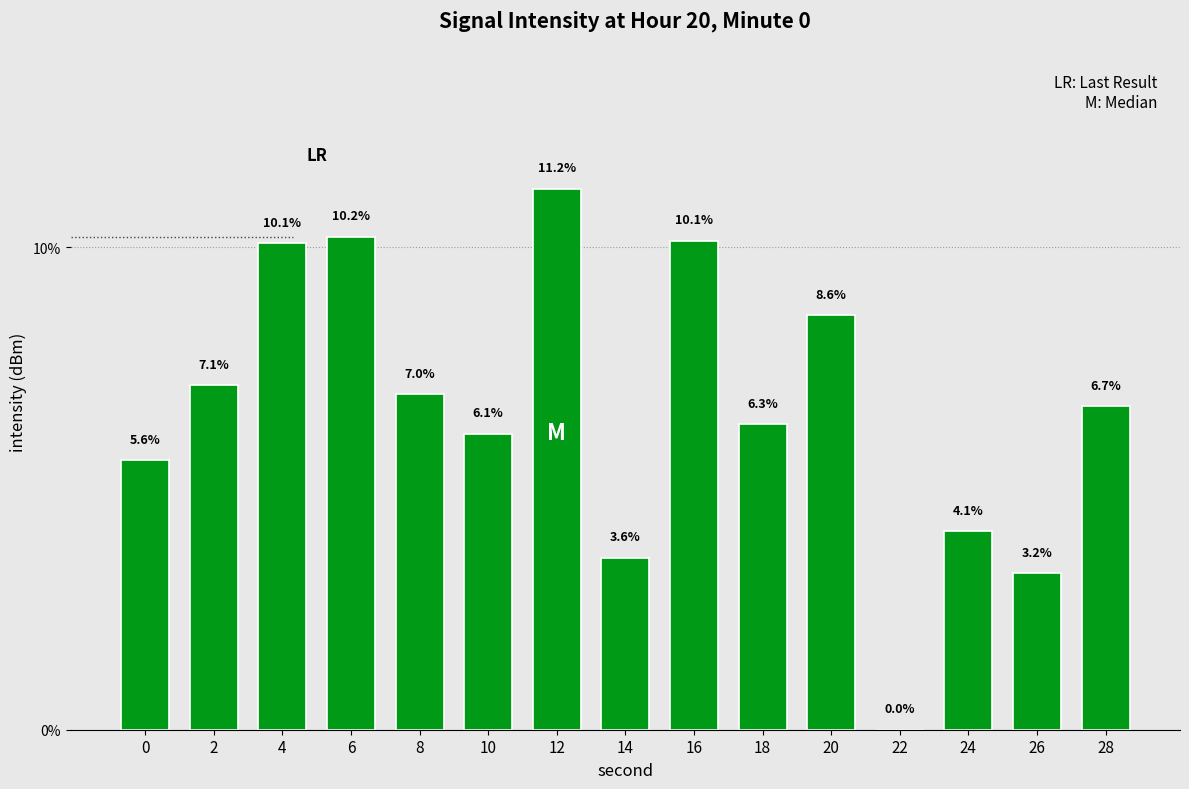

What is the sum of the values at 10 and 24?

10.2